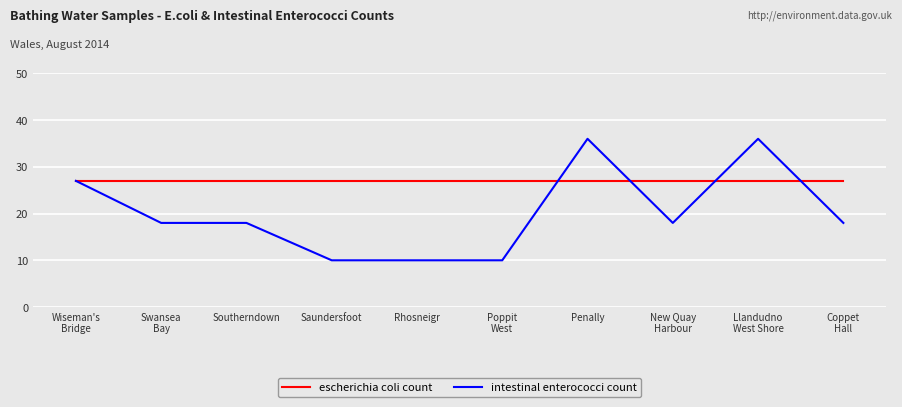

What is the difference between the highest and lowest values at Penally?

9